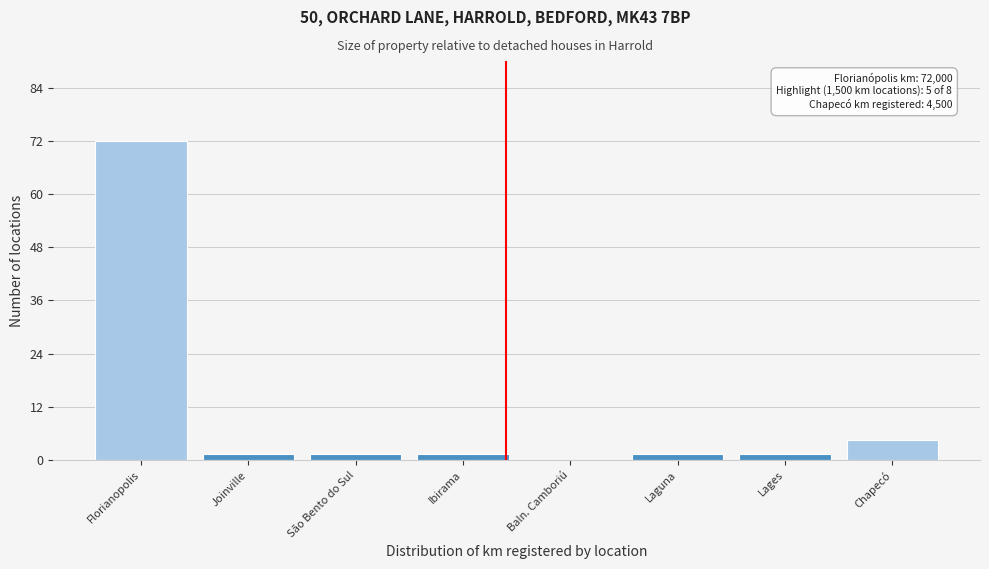

Reading left to right, list all the values displayed in this chart.

Florianopolis=72.0	Joinville=1.5	São Bento do Sul=1.5	Ibirama=1.5	Baln. Camboriú=0.0	Laguna=1.5	Lages=1.5	Chapecó=4.5